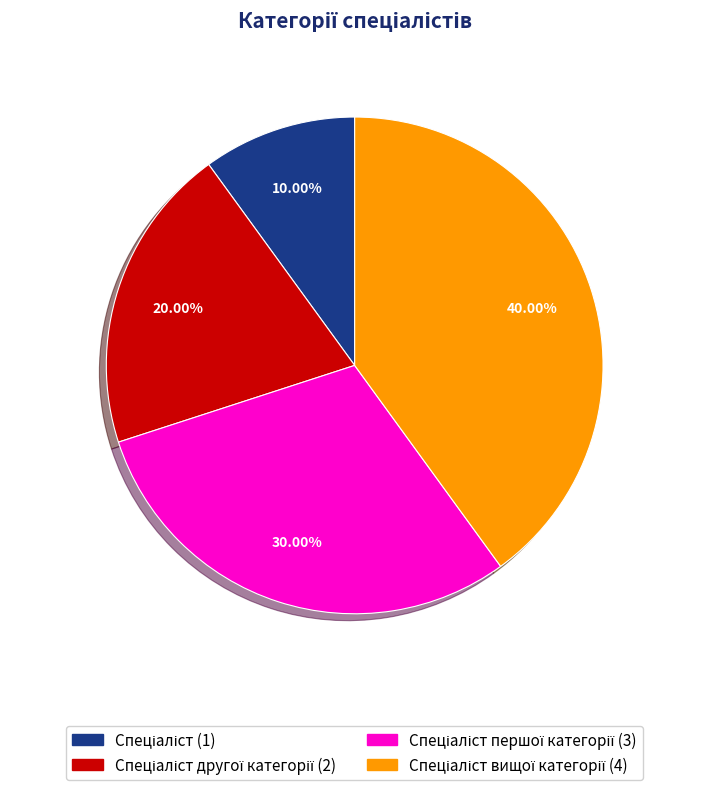

Is there any slice that represents more than half of the pie?

No